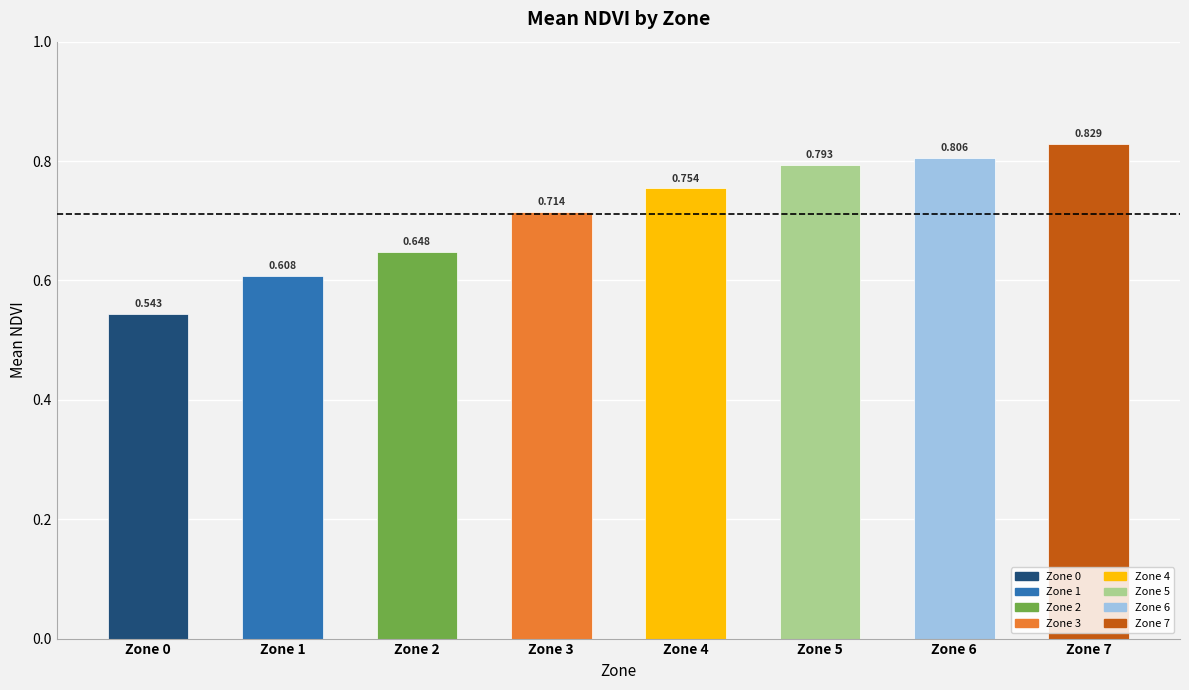

Rank the categories by value from highest to lowest.

Zone 7, Zone 6, Zone 5, Zone 4, Zone 3, Zone 2, Zone 1, Zone 0